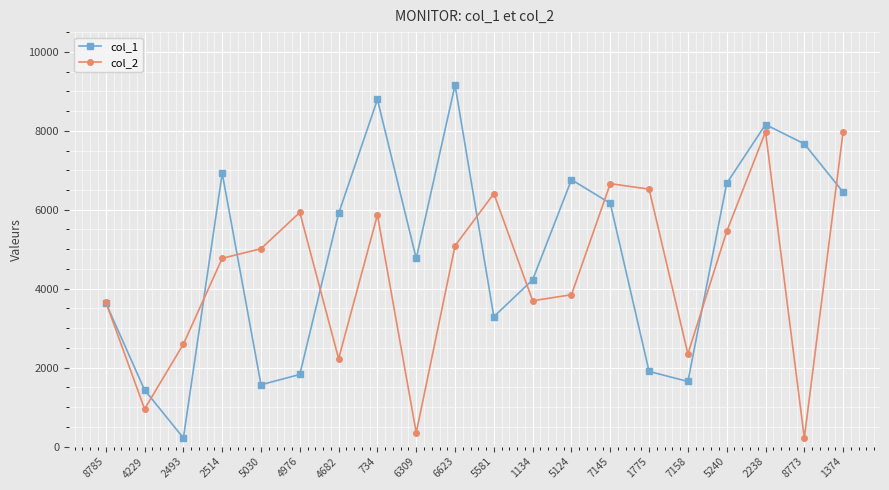

At which category is the sum across all series the highest?

2238